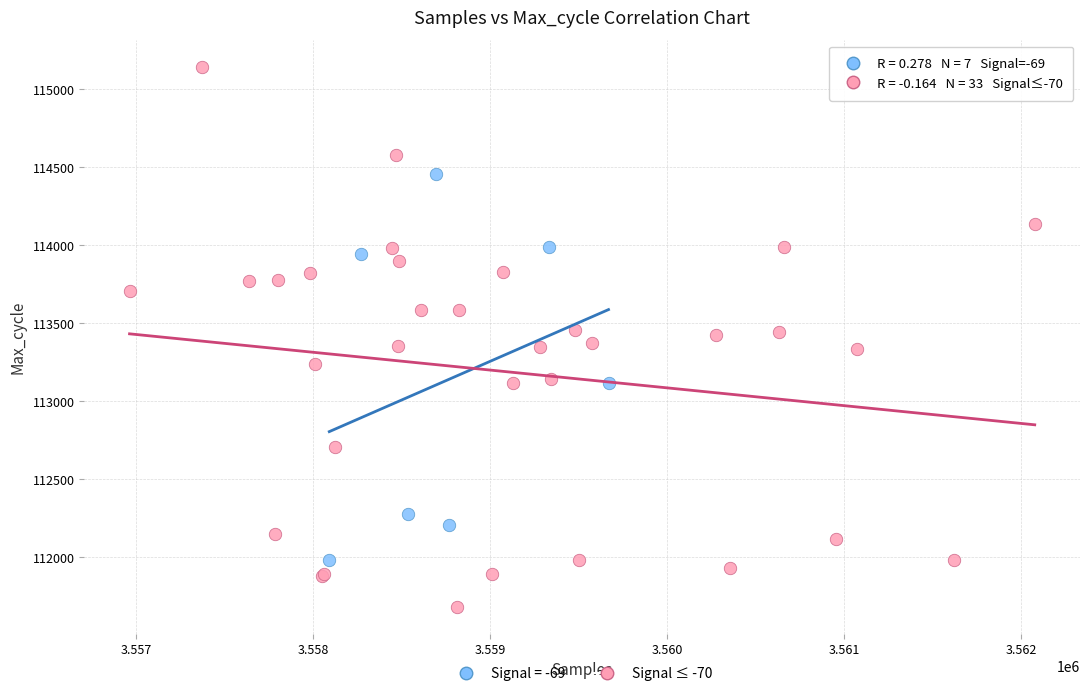

Which series reaches the minimum Y coordinate?

Signal ≤ -70